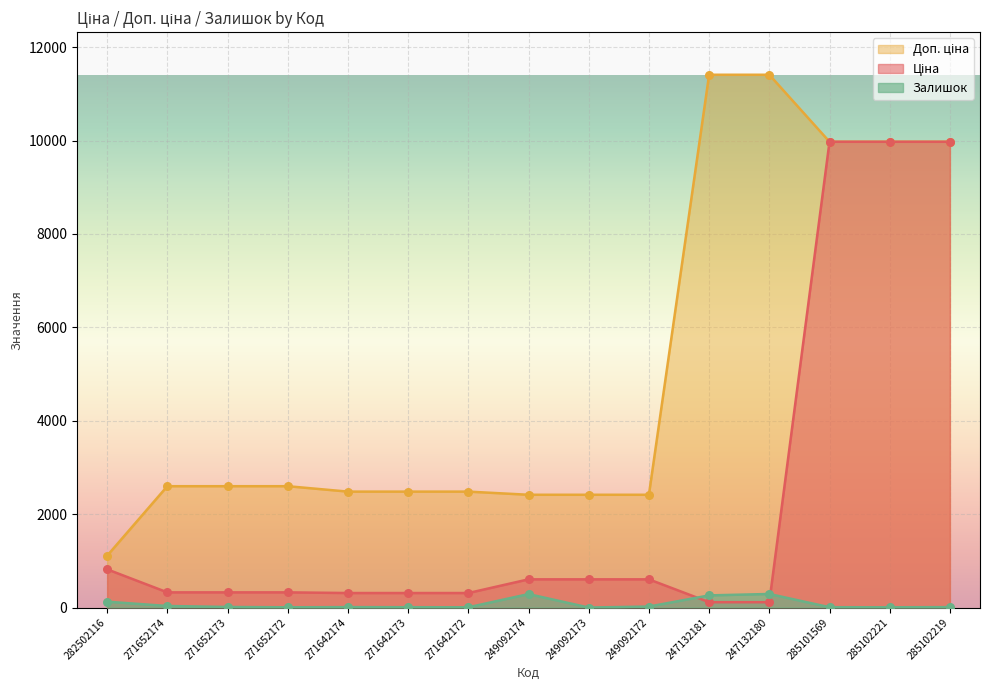

Which series reaches the maximum Y coordinate?

Доп. ціна